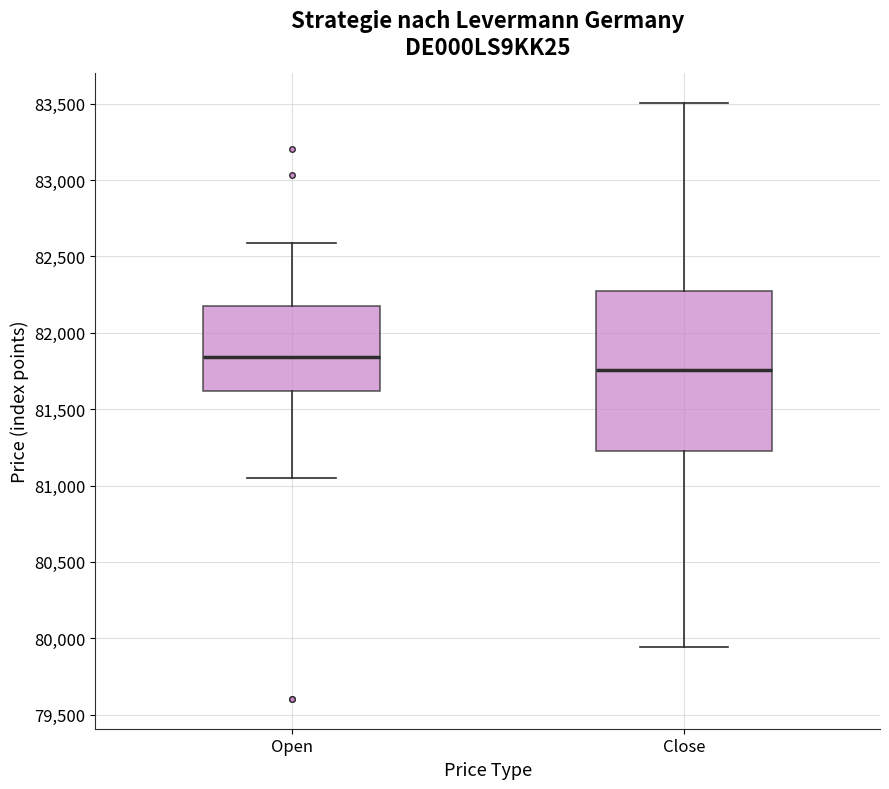

Reading left to right, transcribe this box plot: for each box, give where its median line is, the range the box spans, and where its two whiskers end, as read against the y-axis. The values are not printed on the chart, so give them approximately, as read against the axis.

Open: median 81850, box 81600 to 82200, whiskers 81050 to 82600
Close: median 81750, box 81250 to 82300, whiskers 79950 to 83500